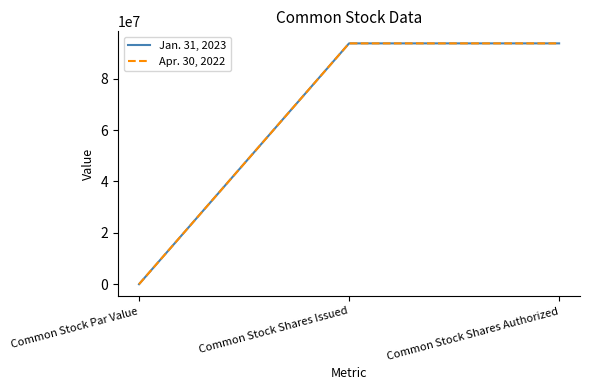

Between Common Stock Par Value and Common Stock Shares Issued, which series saw the biggest shift?

Jan. 31, 2023